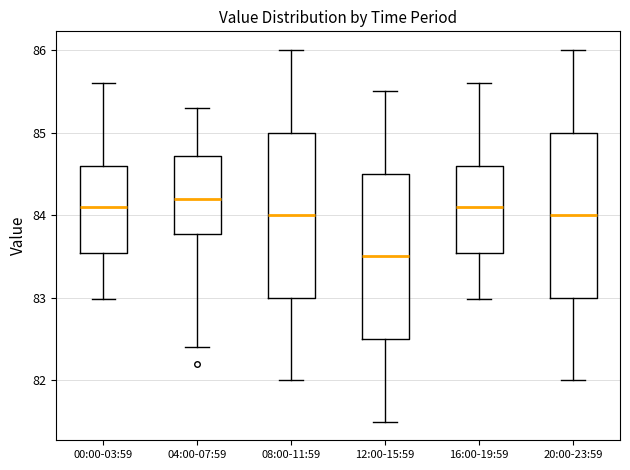

Where is the lower edge of the box for 08:00-11:59 on the y-axis? The values are not printed on the chart, so give them approximately, as read against the axis.

83.0